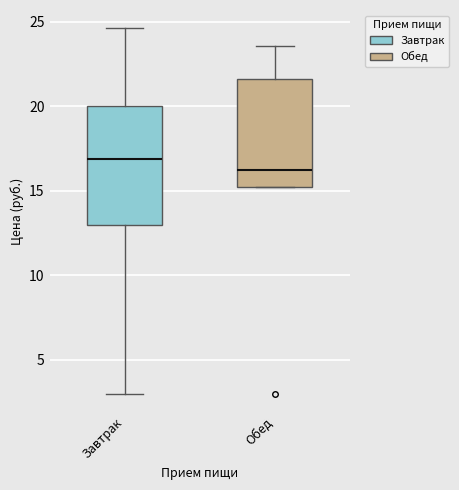

Reading left to right, transcribe this box plot: for each box, give where its median line is, the range the box spans, and where its two whiskers end, as read against the y-axis. The values are not printed on the chart, so give them approximately, as read against the axis.

Завтрак: median 17.0, box 13.0 to 20.0, whiskers 3.0 to 24.5
Обед: median 16.0, box 15.0 to 21.5, whiskers 15.0 to 23.5